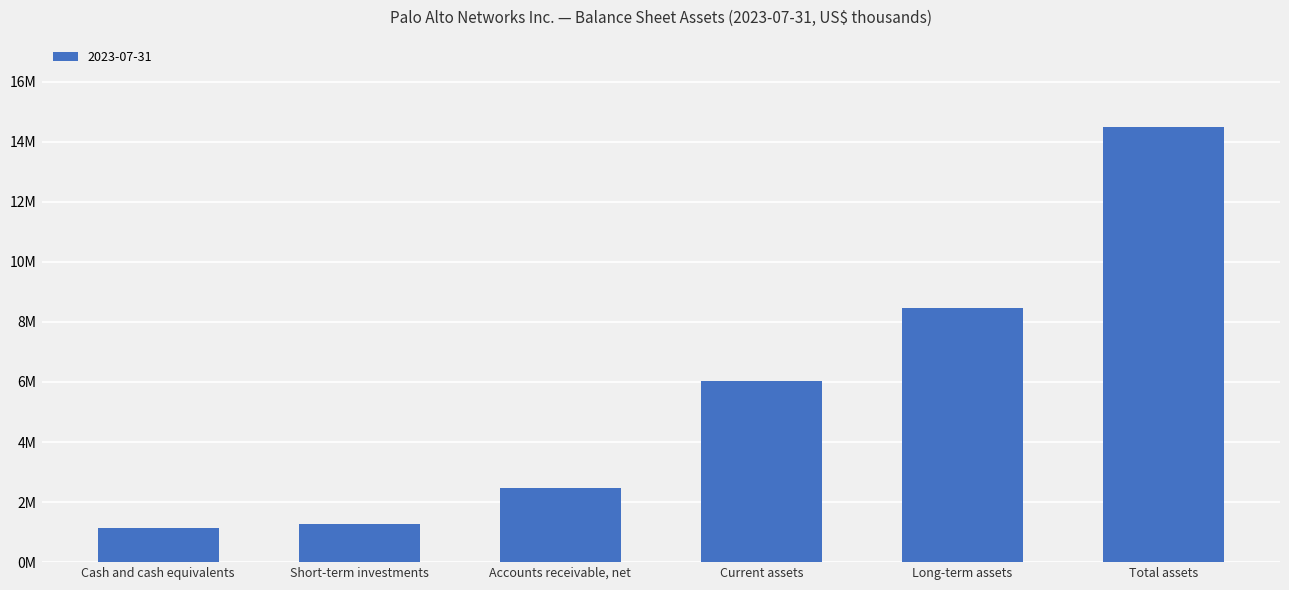

Are the bars horizontal?

No